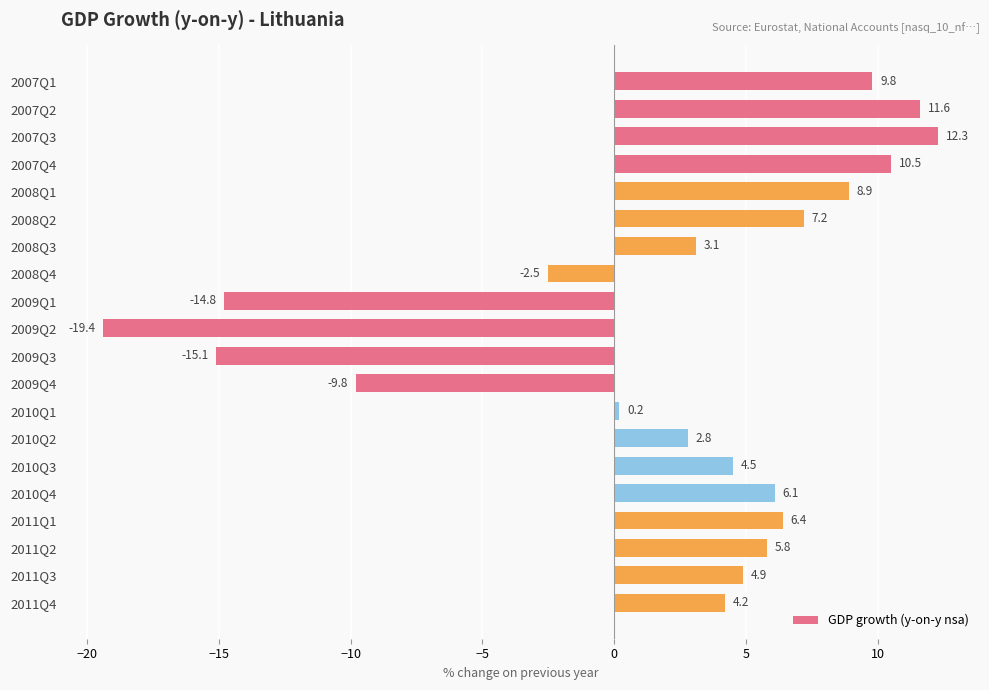

Reading top to bottom, extract all data points from this chart.

2007Q1=9.8	2007Q2=11.6	2007Q3=12.3	2007Q4=10.5	2008Q1=8.9	2008Q2=7.2	2008Q3=3.1	2008Q4=-2.5	2009Q1=-14.8	2009Q2=-19.4	2009Q3=-15.1	2009Q4=-9.8	2010Q1=0.2	2010Q2=2.8	2010Q3=4.5	2010Q4=6.1	2011Q1=6.4	2011Q2=5.8	2011Q3=4.9	2011Q4=4.2